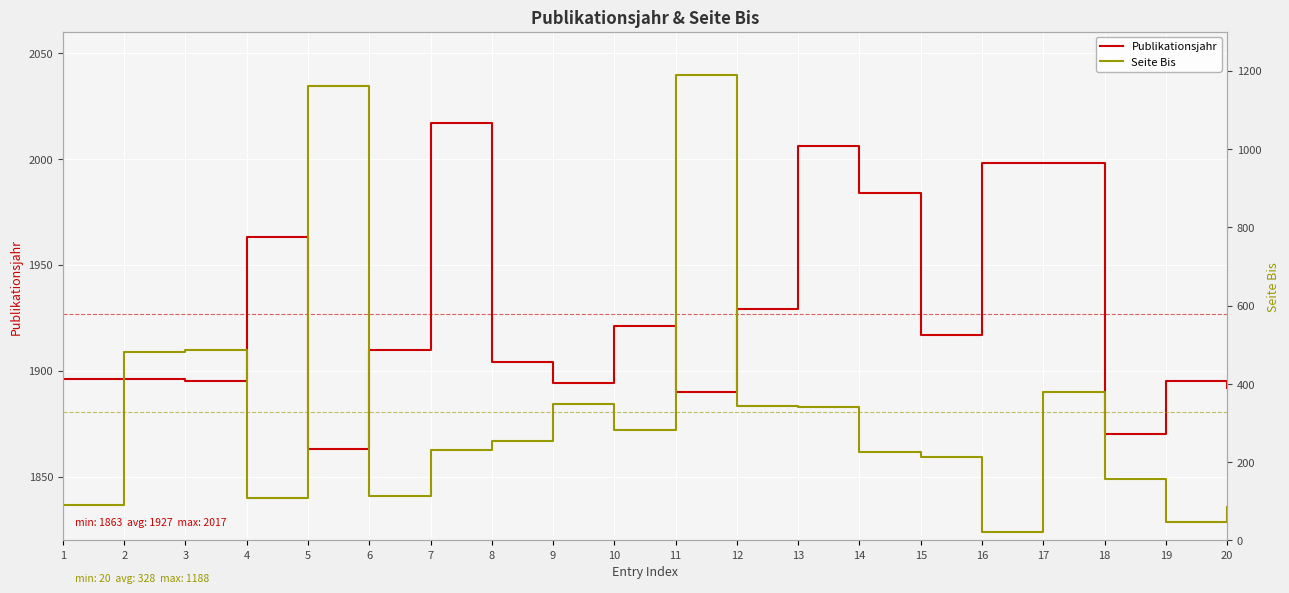

The Publikationsjahr series shows 3191 at 10. True or false?

False